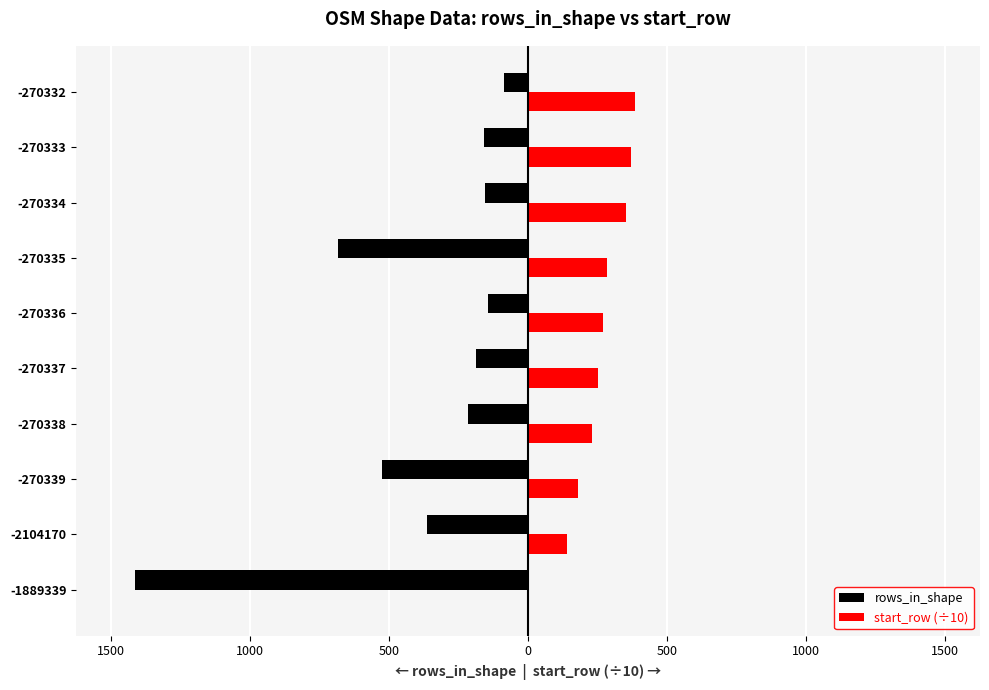

Which series has the largest range (max minus min)?

rows_in_shape